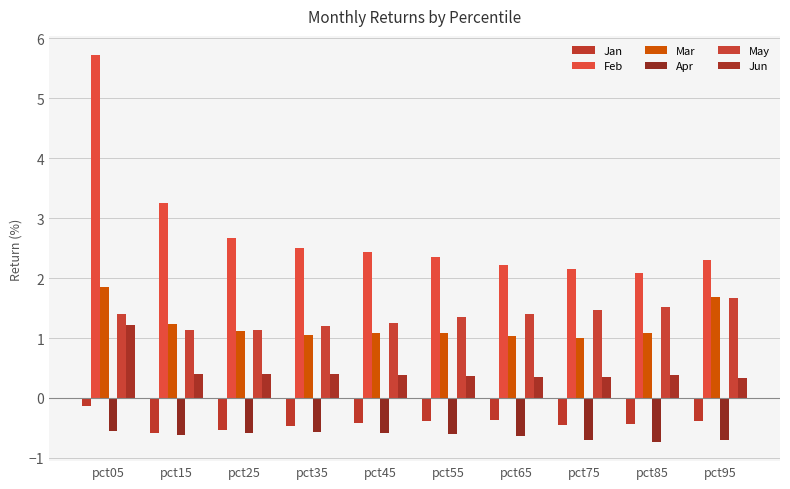

Is it true that Jun equals 0.4 at pct25?

True